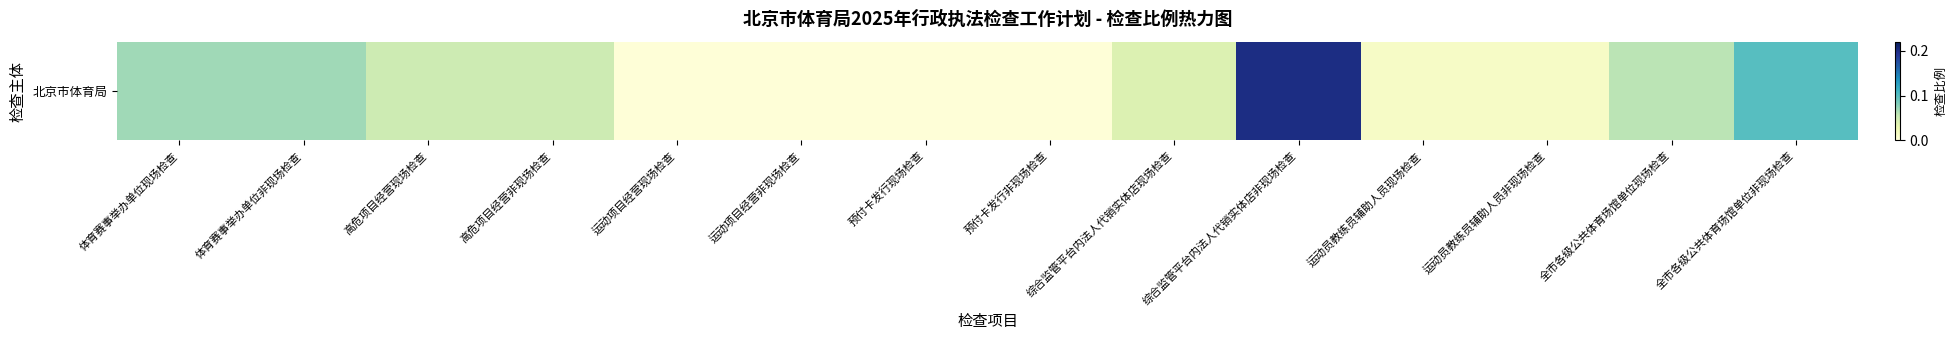

Count the number of data series in this chart.

1